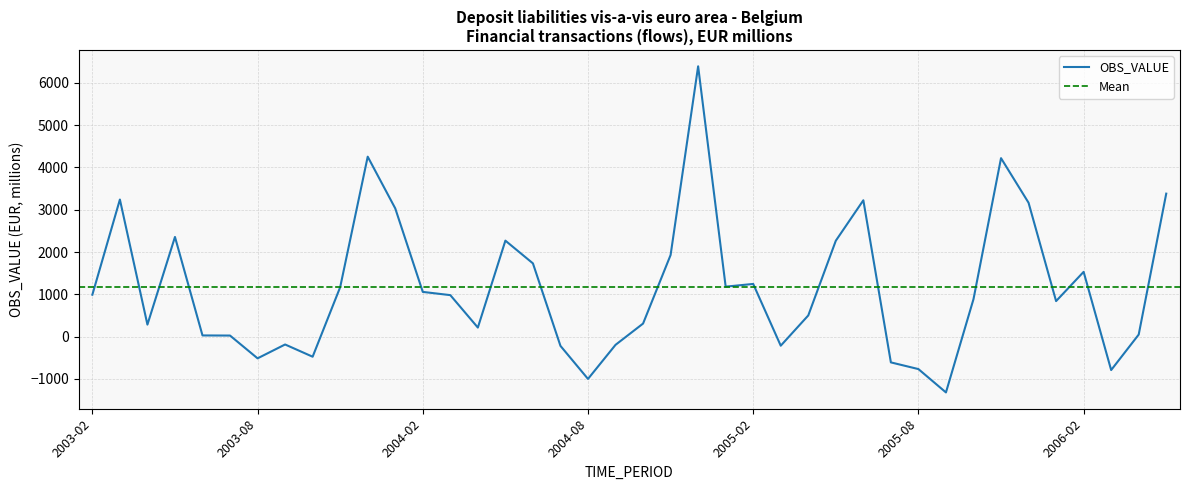

Where is the data nearest to the value 2535?

2003-05